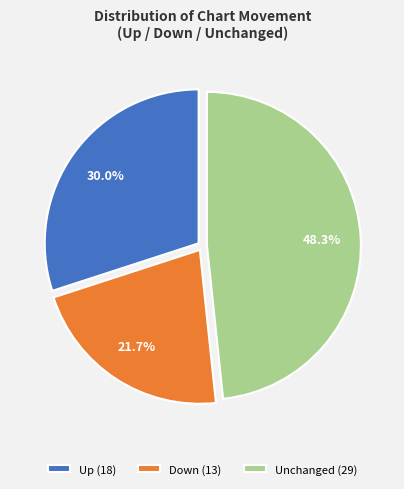

Which slice is the smallest?

Down (13)